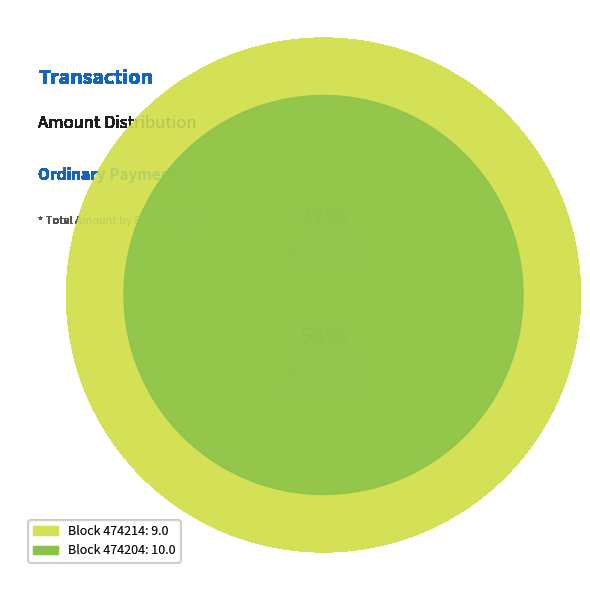

Rank the categories by value from lowest to highest.

474214, 474204